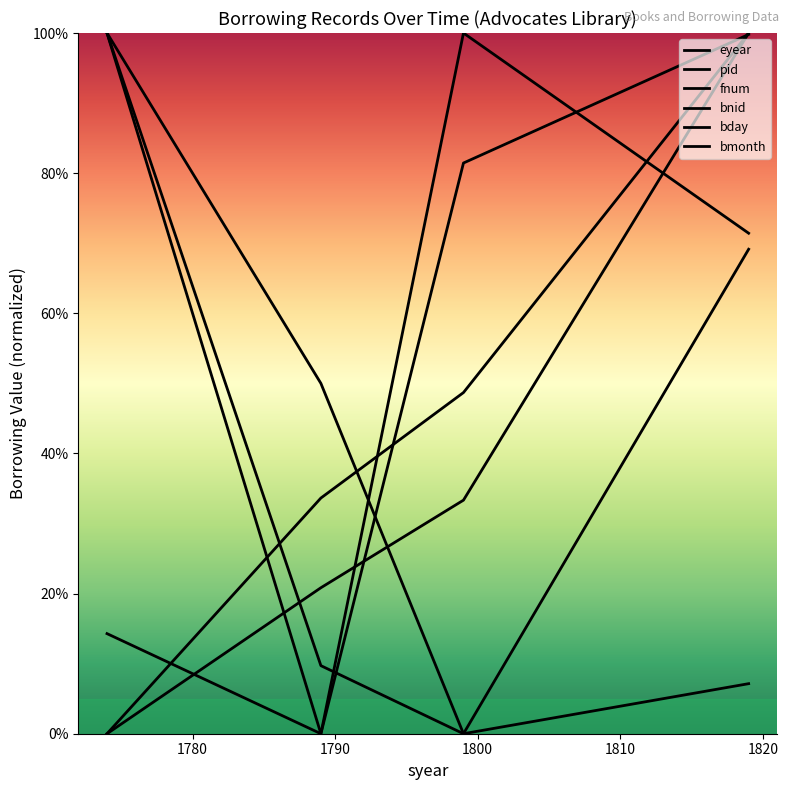

What is the difference between the second highest and minimum values in the bday series?

50.0